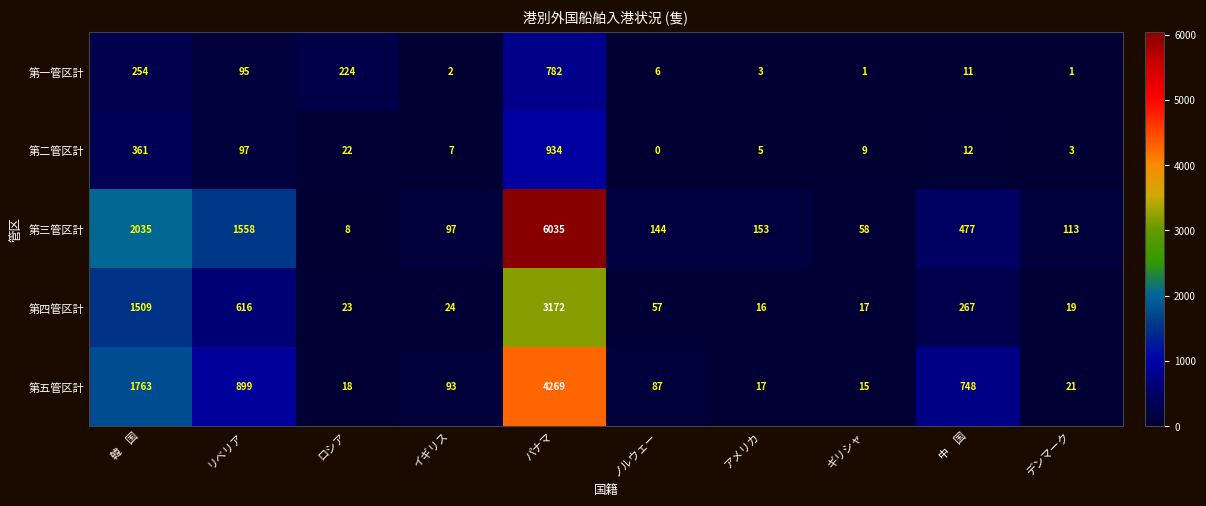

The 第三管区計 series shows 9617 at パナマ. True or false?

False